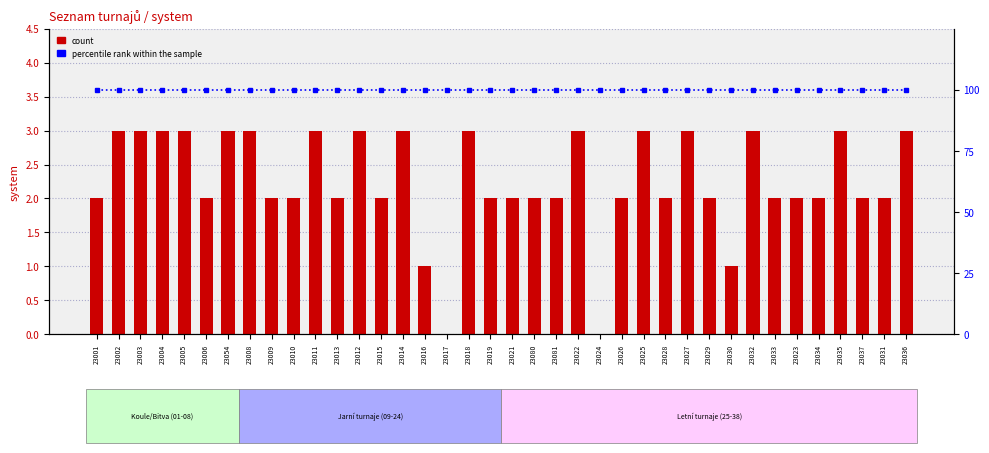

List the series in order of their overall mean, lowest first.

count, percentile rank within the sample